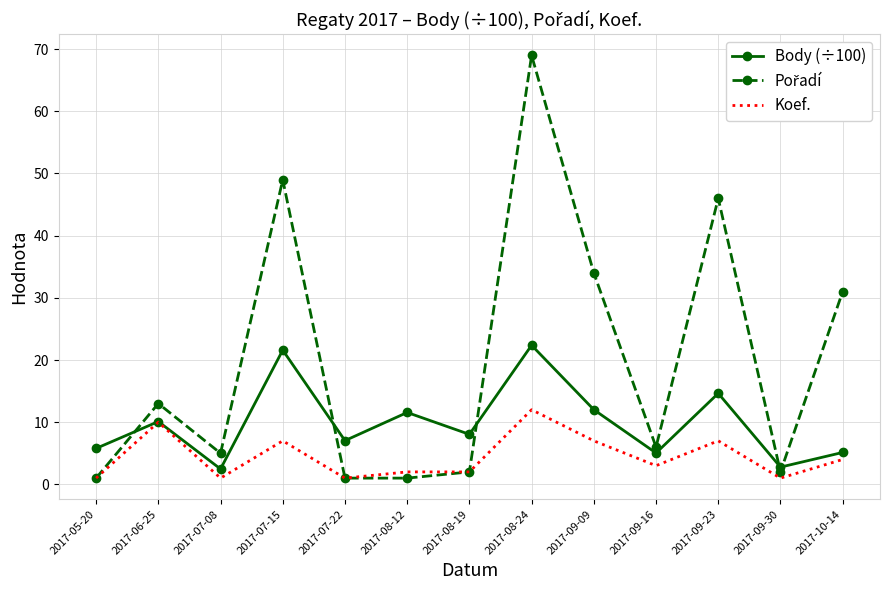

What position from the right is 2017-09-23?

3